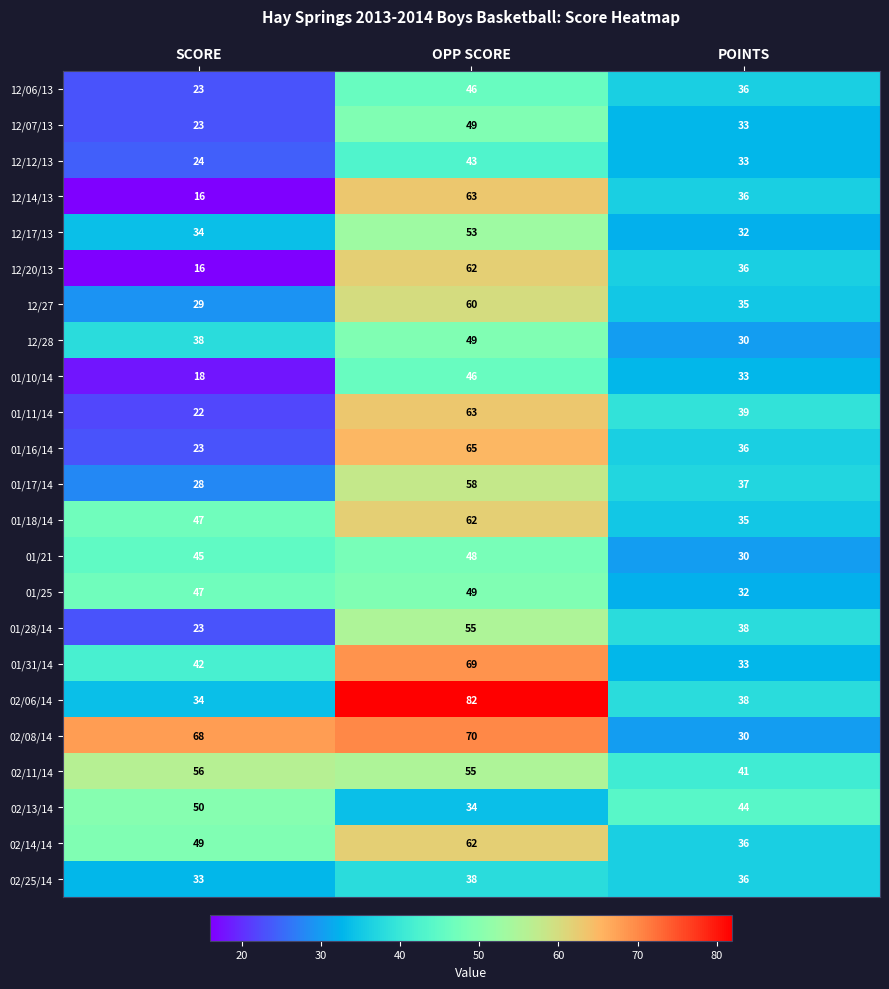

Which series has the widest spread of values?

02/06/14